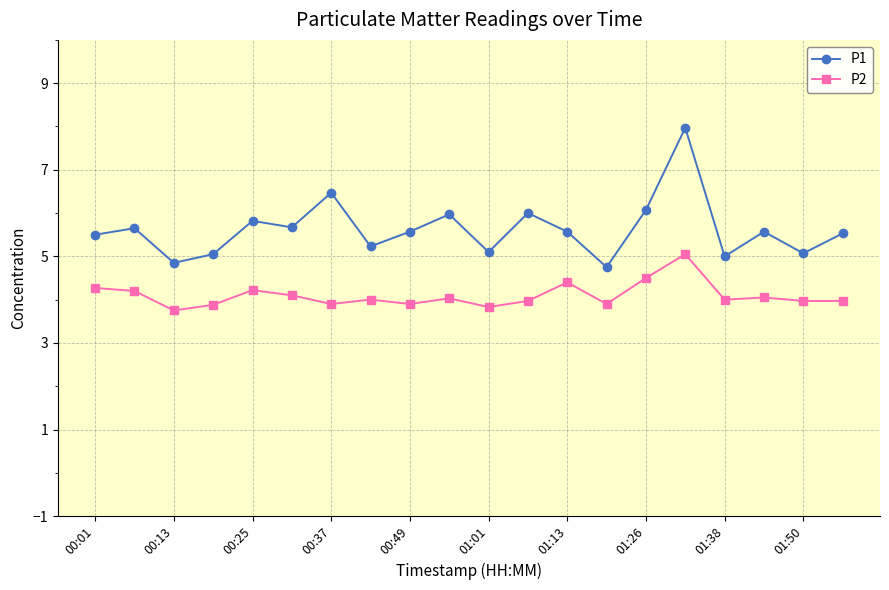

What is the sum of all P2 values?

81.9